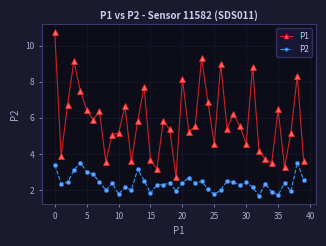

Rank the series by their maximum value, from lowest to highest.

P2, P1